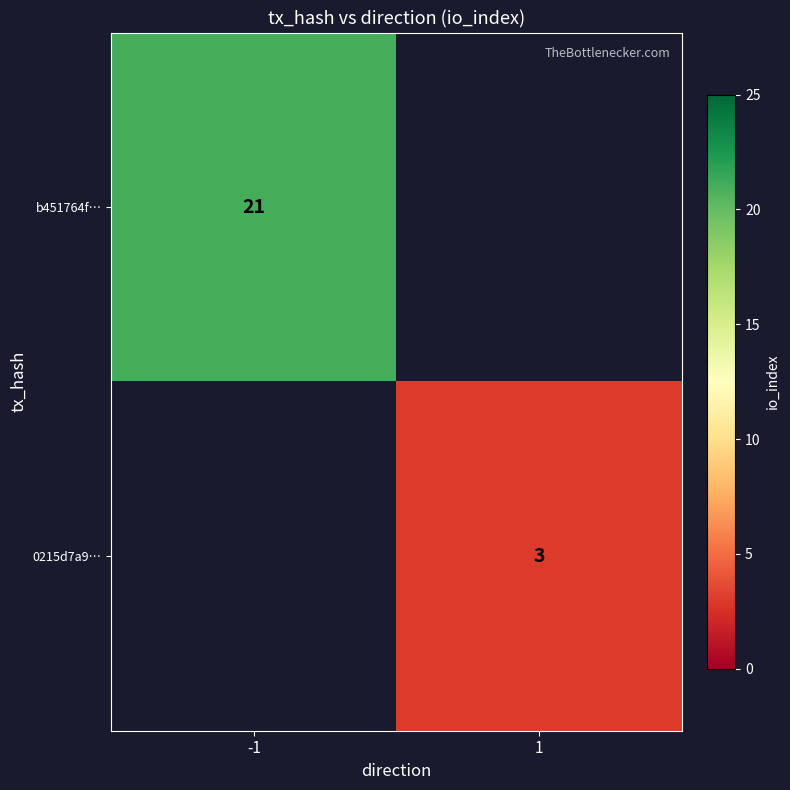

Is it true that b451764f… equals 29 at -1?

False